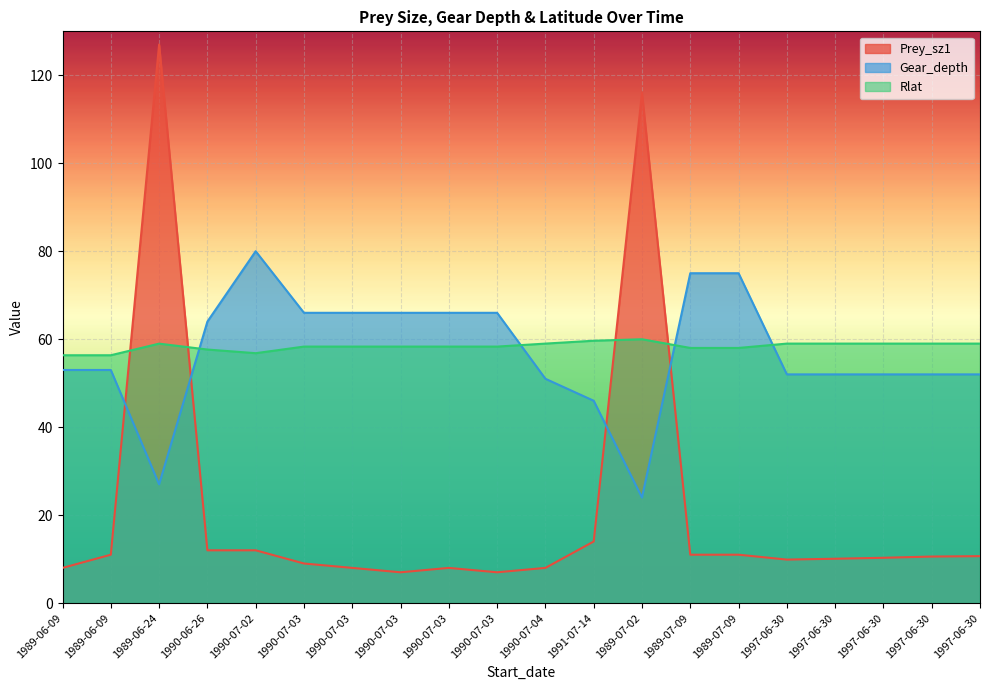

List the labels in order of Prey_sz1 value, largest first.

1989-06-24, 1989-07-02, 1991-07-14, 1990-06-26, 1990-07-02, 1989-06-09, 1989-07-09, 1989-07-09, 1997-06-30, 1997-06-30, 1997-06-30, 1997-06-30, 1997-06-30, 1990-07-03, 1989-06-09, 1990-07-03, 1990-07-03, 1990-07-04, 1990-07-03, 1990-07-03